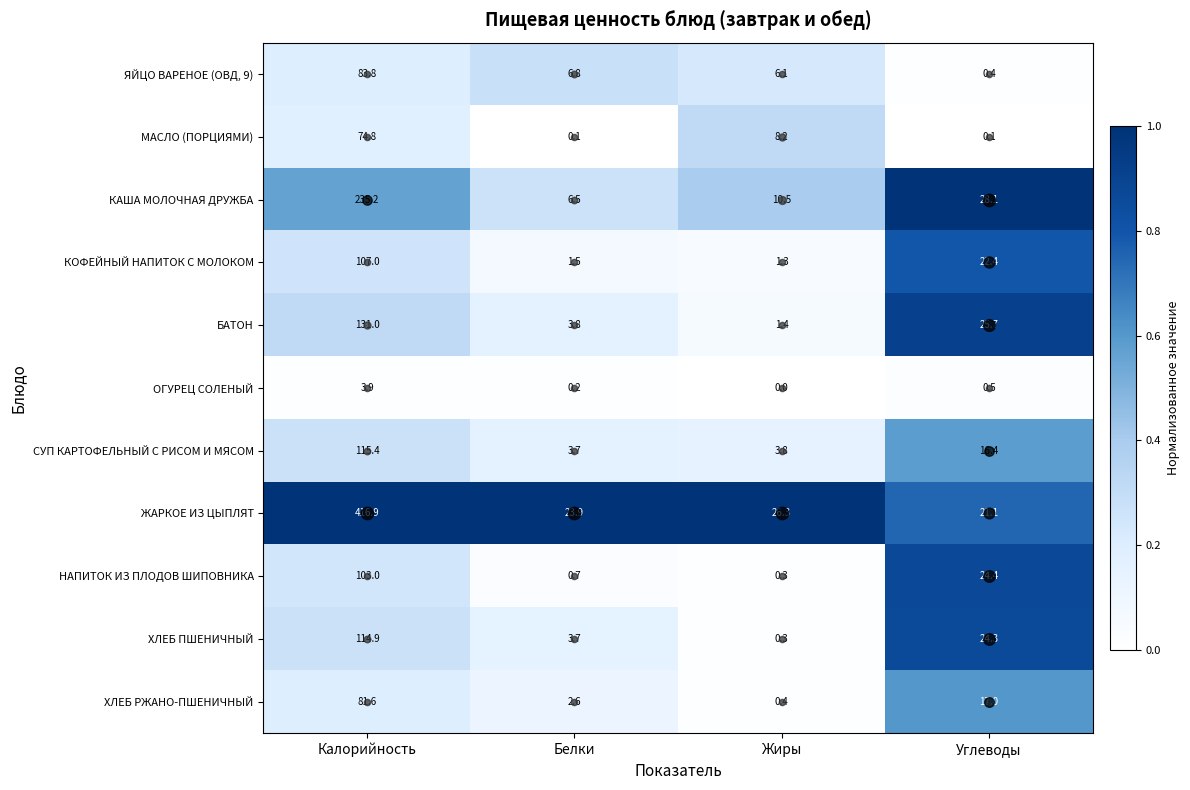

What is the greatest value displayed?

416.9